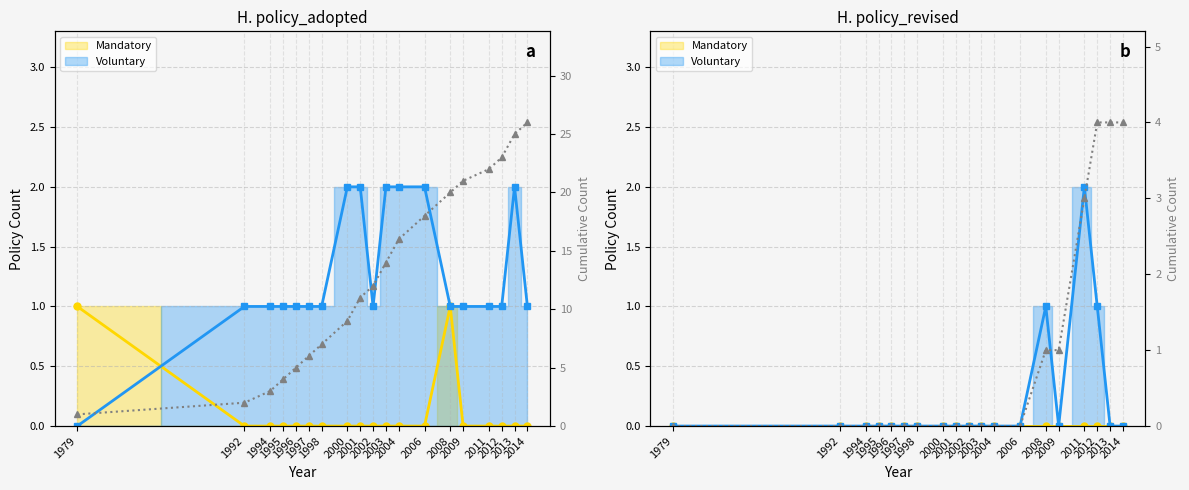

True or false: Cumulative and Voluntary (line) cross at least once.

False